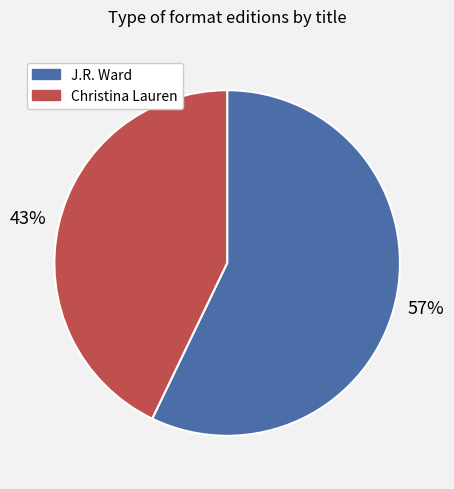

Is there any slice that represents more than half of the pie?

Yes